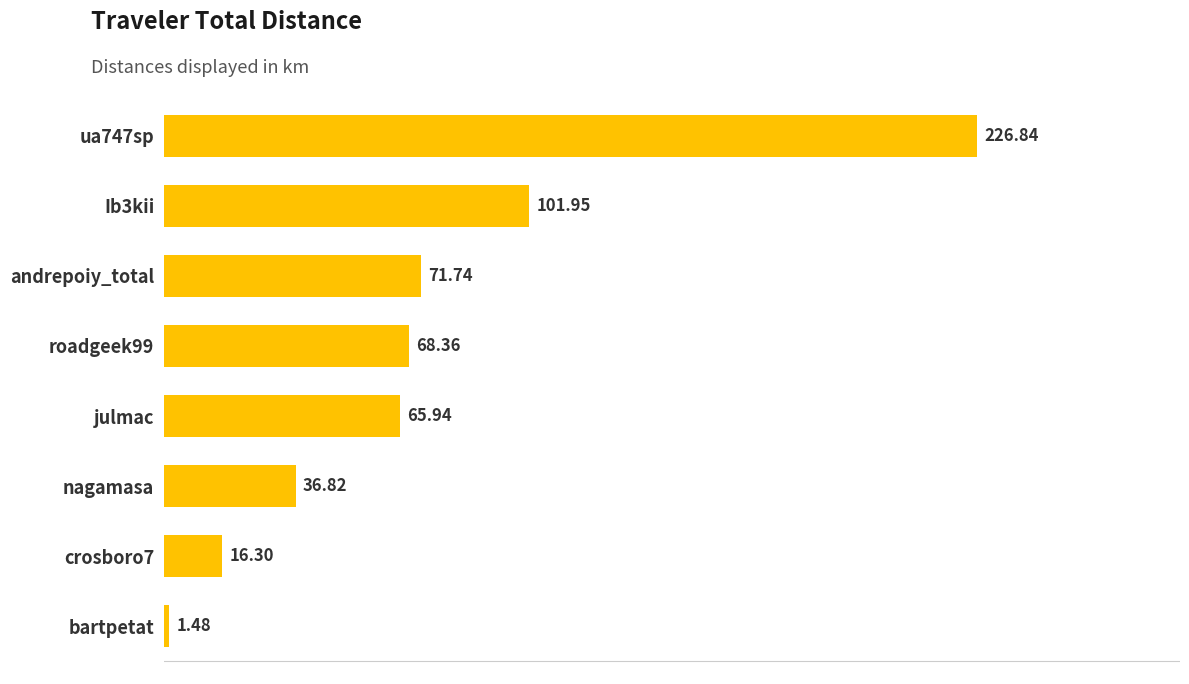

List the labels in order of value, largest first.

ua747sp, Ib3kii, andrepoiy_total, roadgeek99, julmac, nagamasa, crosboro7, bartpetat